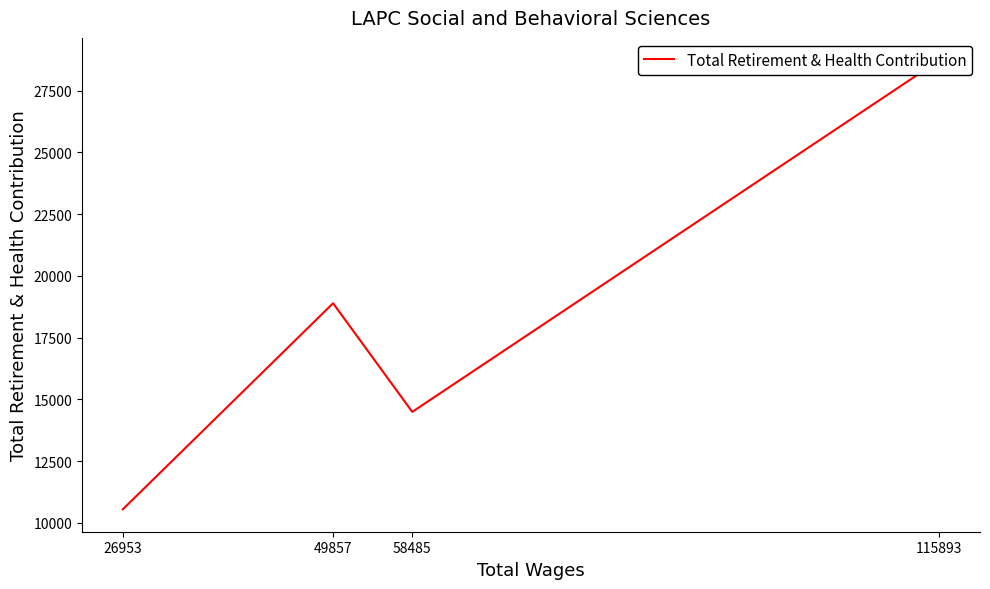

Is this an area chart (filled region under the line)?

No